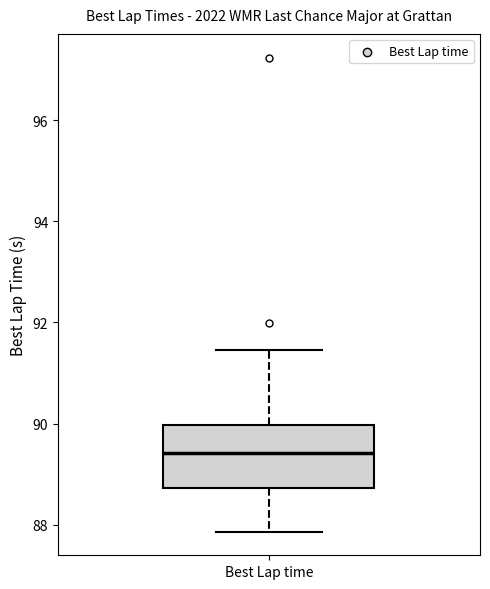

Transcribe this box plot: give where the median line is, the range the box spans, and where the two whiskers end, as read against the y-axis. The values are not printed on the chart, so give them approximately, as read against the axis.

median 89.4, box 88.8 to 90.0, whiskers 87.8 to 91.4